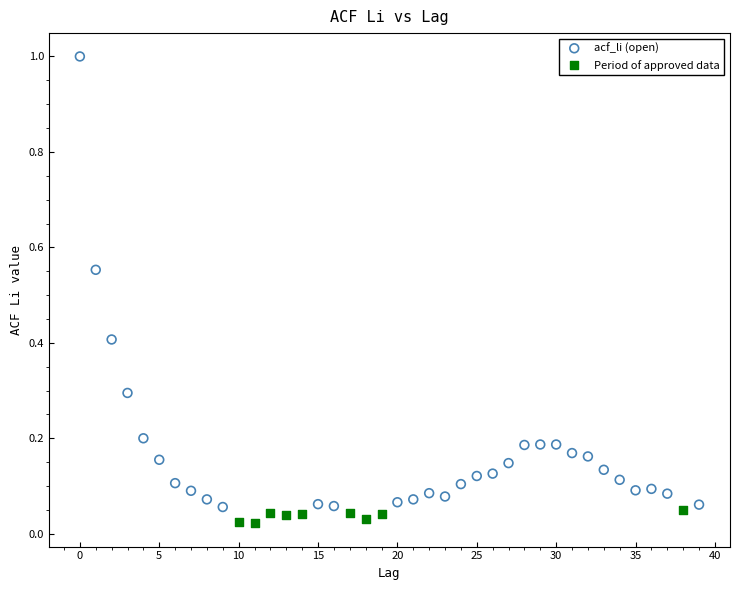

Which series has the largest Y range (max minus min)?

acf_li (open)